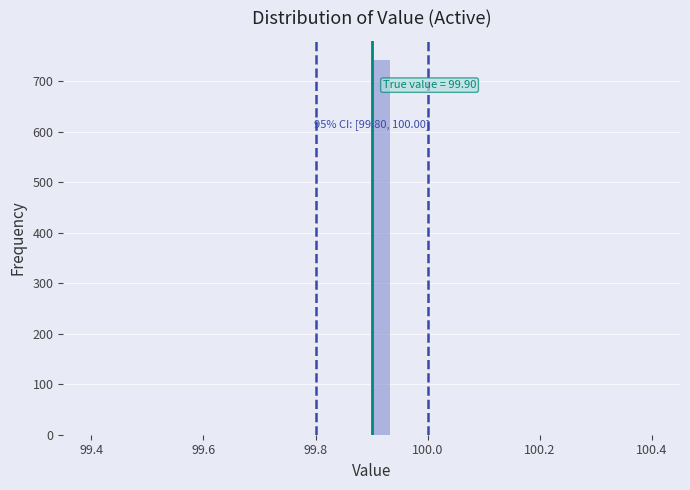

Around what value on the x-axis is the tallest bar? Give the approximate position of its centre, as read against the axis.

99.92